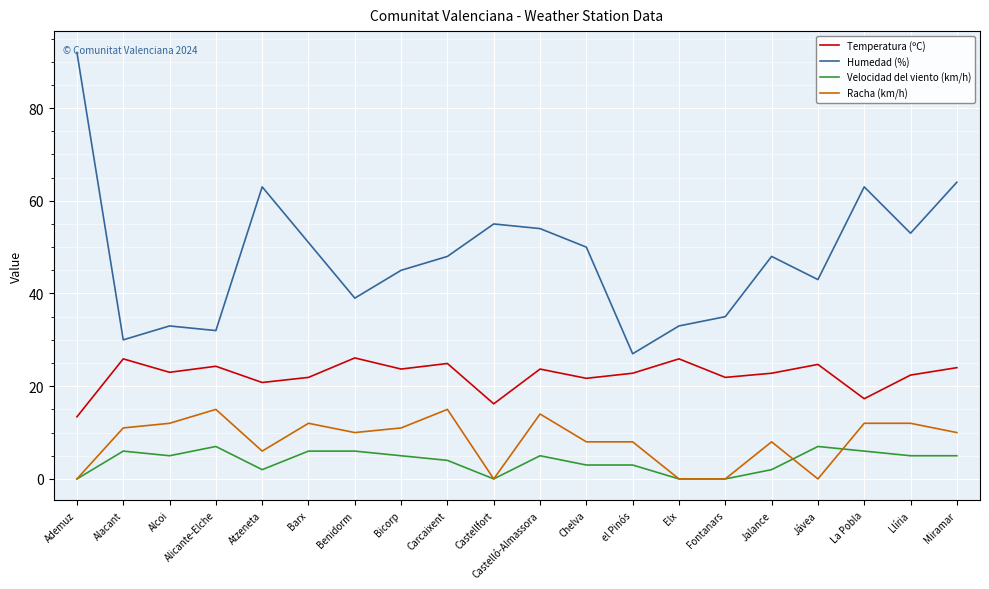

What is the maximum value for Temperatura (ºC)?

26.1